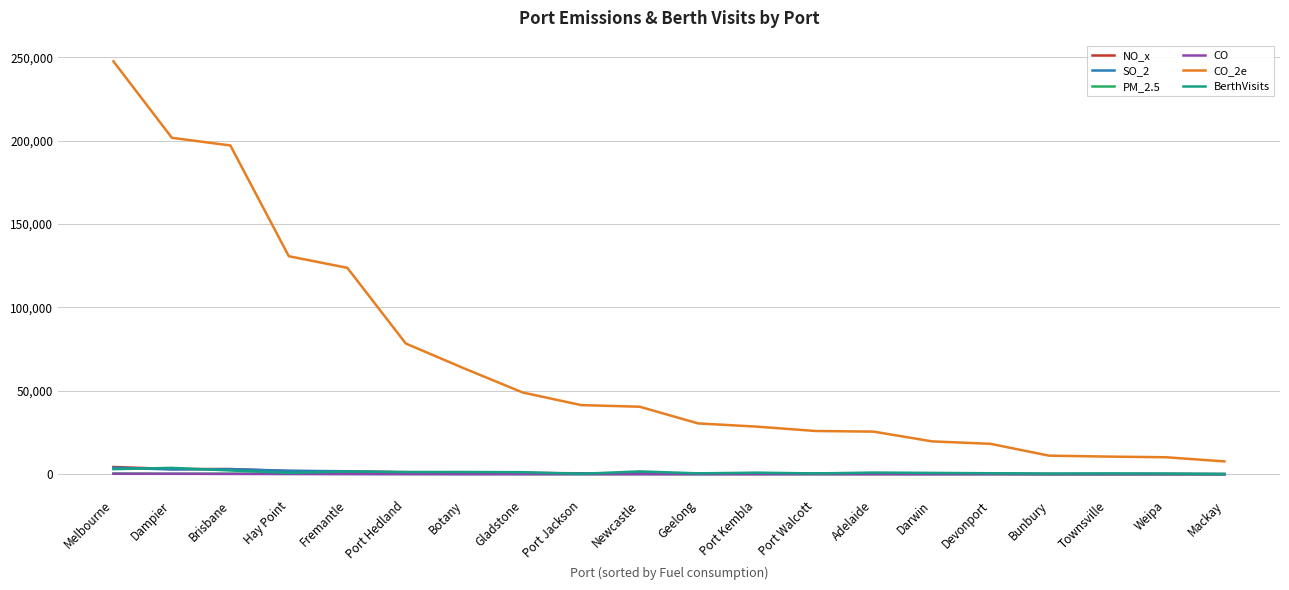

At which category is the sum across all series the highest?

Melbourne